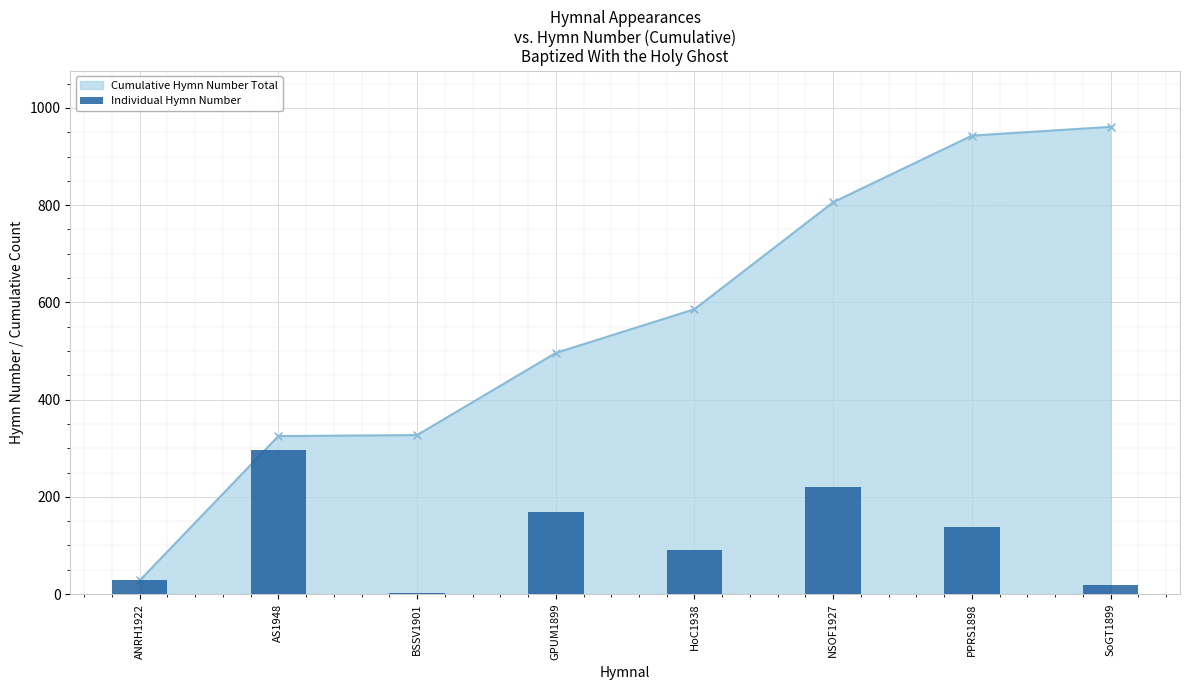

What is the label of the 7th bar from the left?

PPRS1898